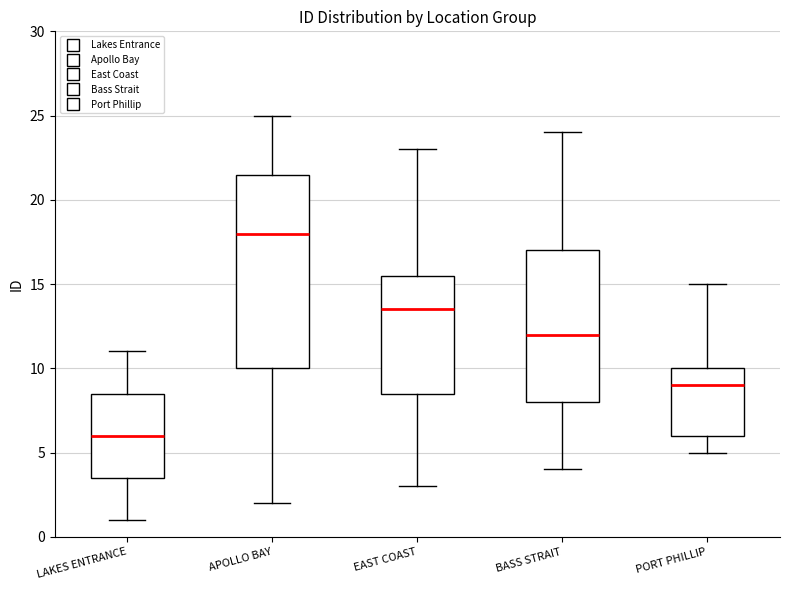

Reading left to right, read every box against the y-axis: the position of its median line, the range the box covers, and the ends of its whiskers. The values are not printed on the chart, so give them approximately, as read against the axis.

LAKES ENTRANCE: median 6.0, box 3.5 to 8.5, whiskers 1.0 to 11.0
APOLLO BAY: median 18.0, box 10.0 to 21.5, whiskers 2.0 to 25.0
EAST COAST: median 13.5, box 8.5 to 15.5, whiskers 3.0 to 23.0
BASS STRAIT: median 12.0, box 8.0 to 17.0, whiskers 4.0 to 24.0
PORT PHILLIP: median 9.0, box 6.0 to 10.0, whiskers 5.0 to 15.0